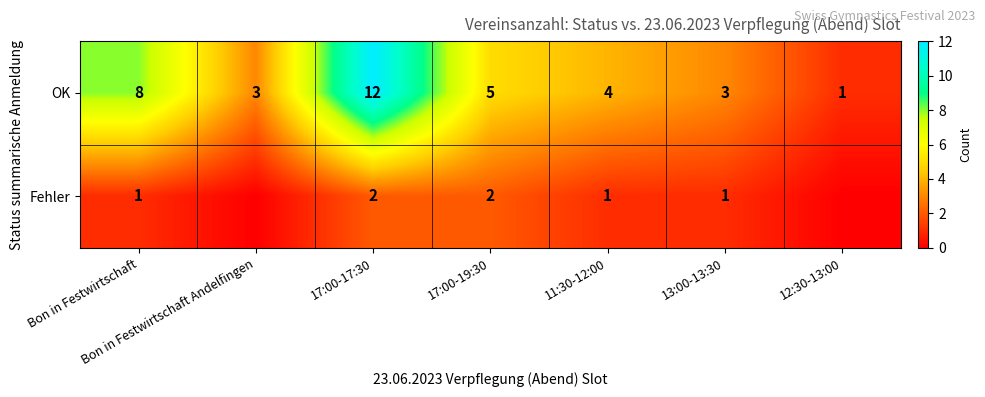

Is it true that OK equals 2 at 12:30-13:00?

False